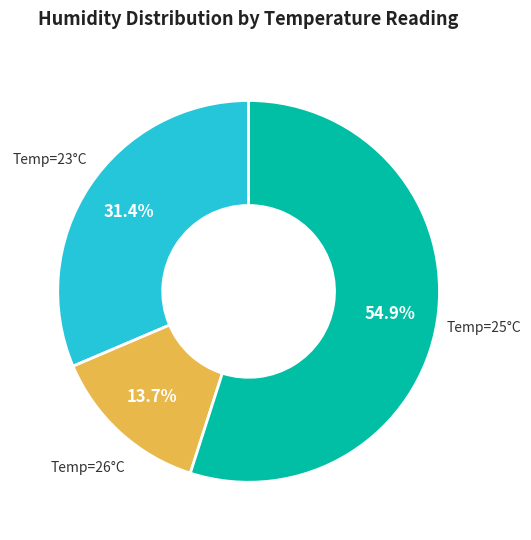

Is there any slice that represents more than half of the pie?

Yes